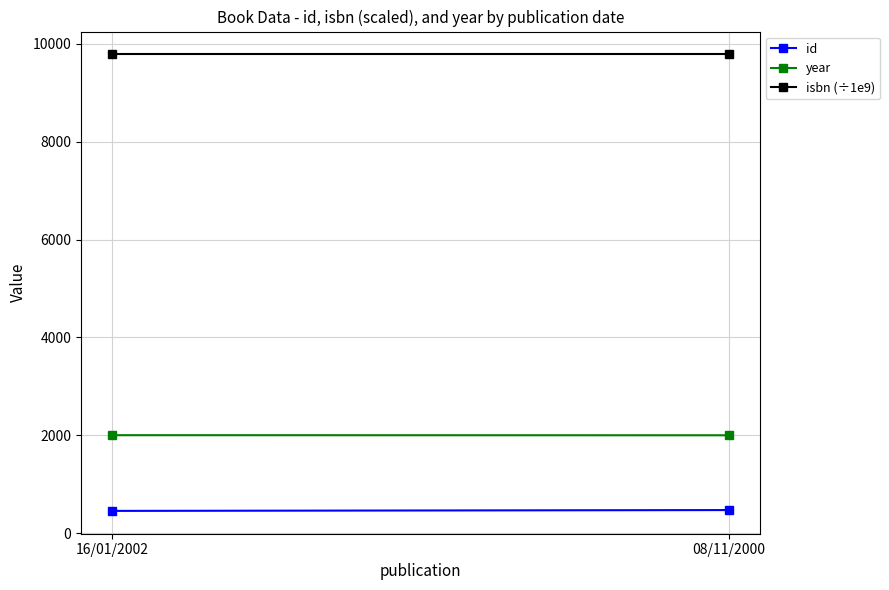

The year series shows 2000.0 at 08/11/2000. True or false?

True